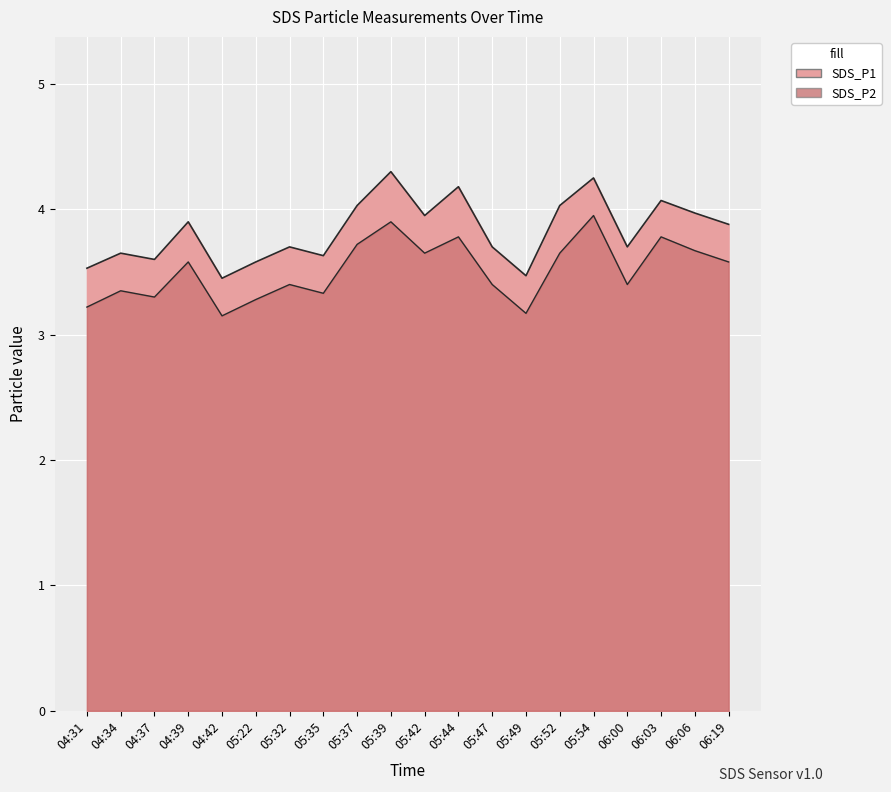

What is the label of the 11th point from the left?

05:42